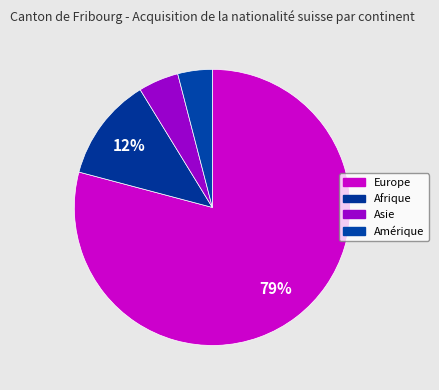

How much of the chart is everything except Asie?

95.3%